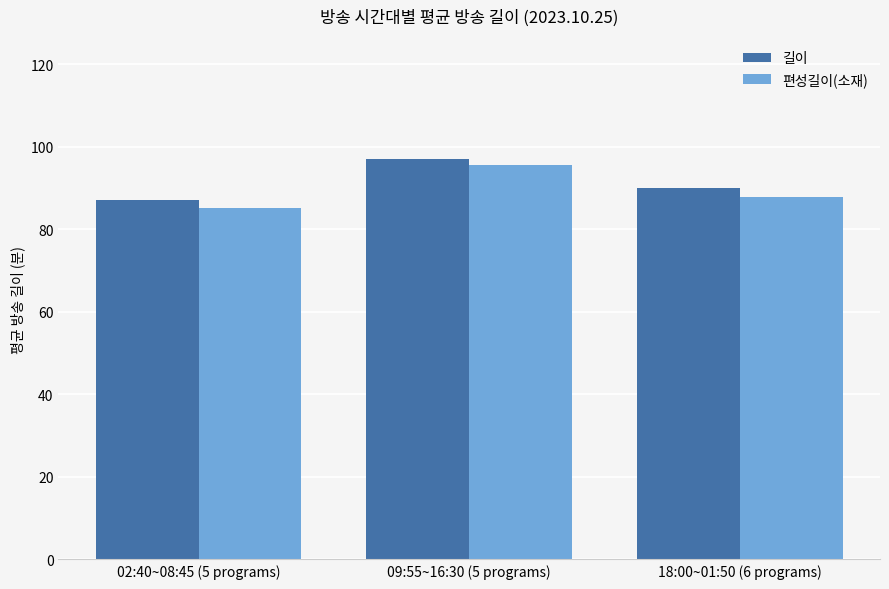

What is the lowest value of the 길이 series?

87.0